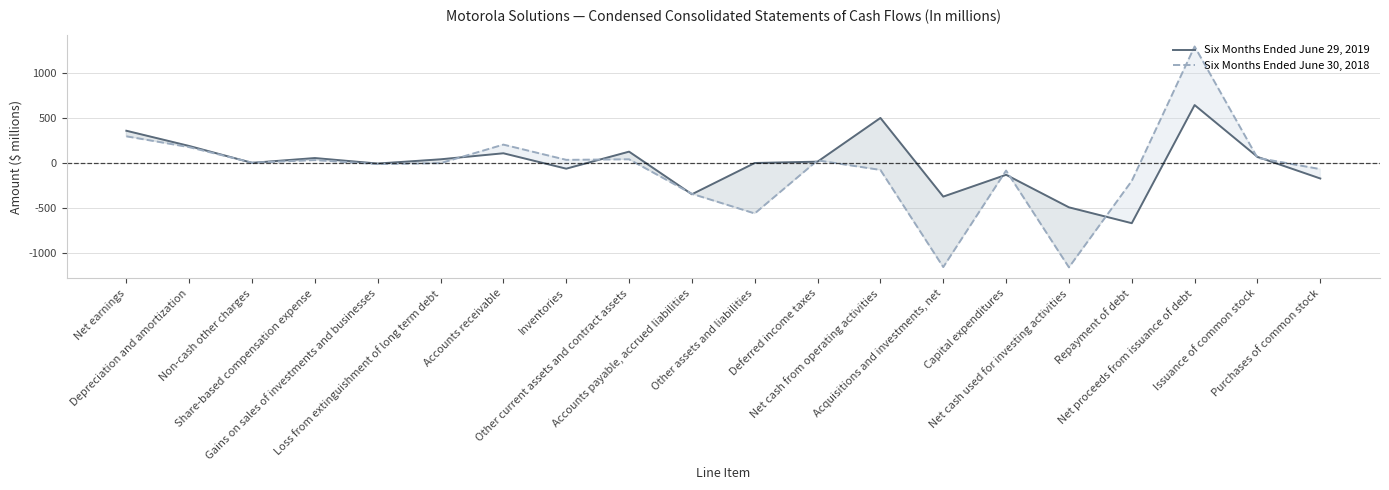

Rank the series at Accounts receivable from lowest to highest value.

Six Months Ended June 29, 2019, Six Months Ended June 30, 2018